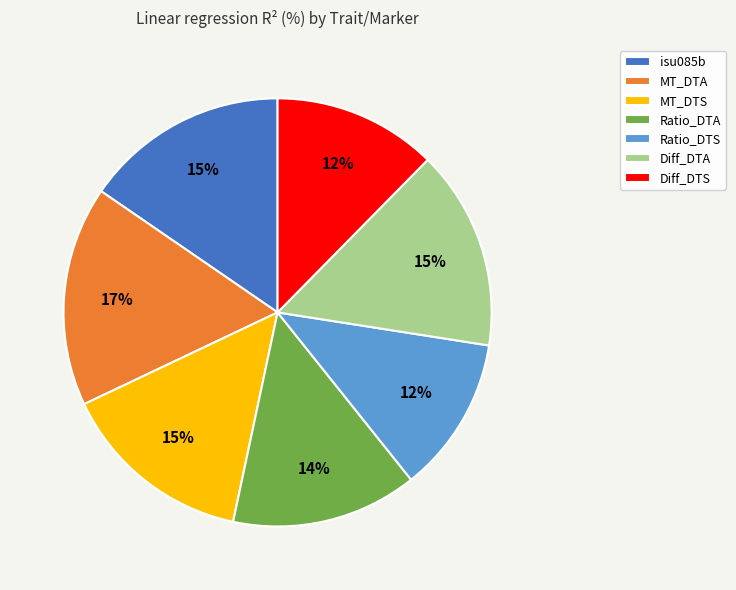

To the nearest percent, what is the average slice percentage?

14%